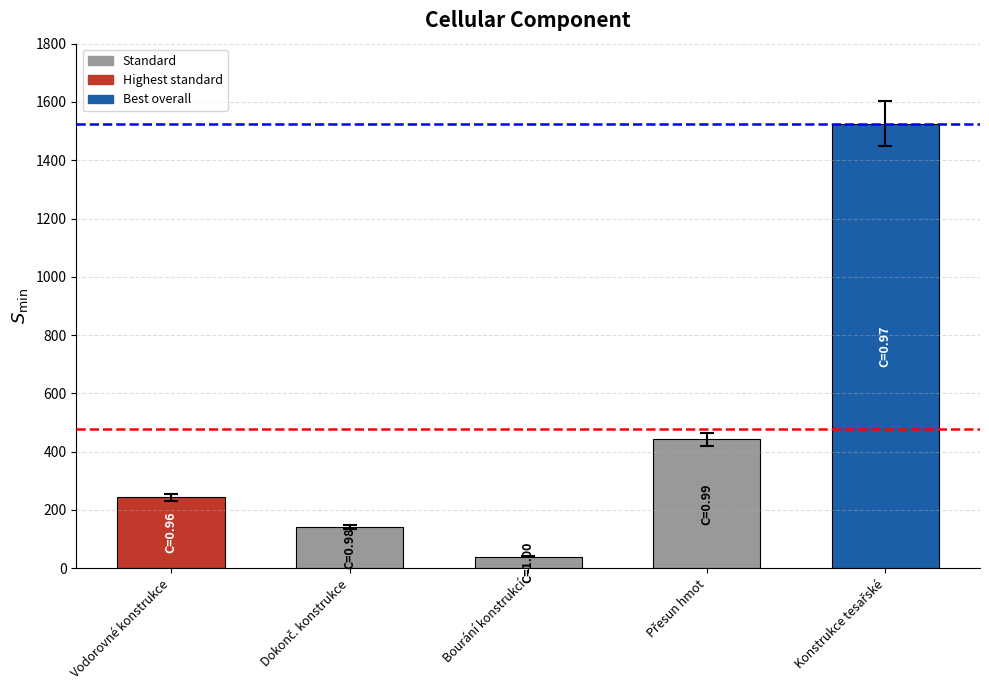

How many data points are less than 244?

2